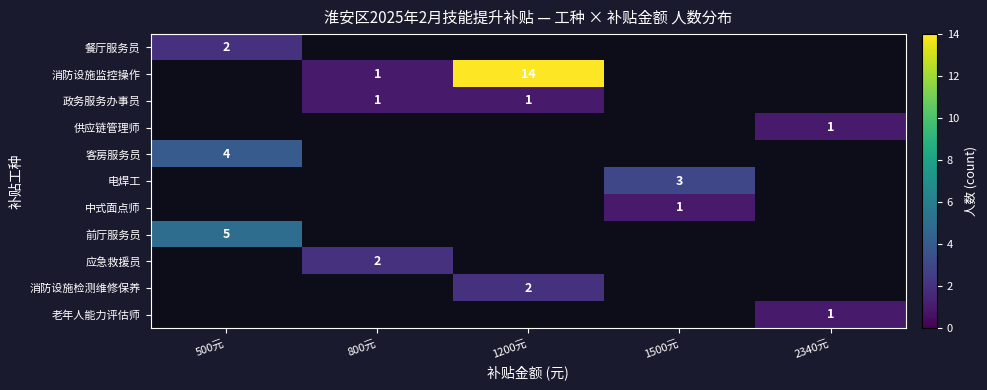

How many series are shown in this chart?

11